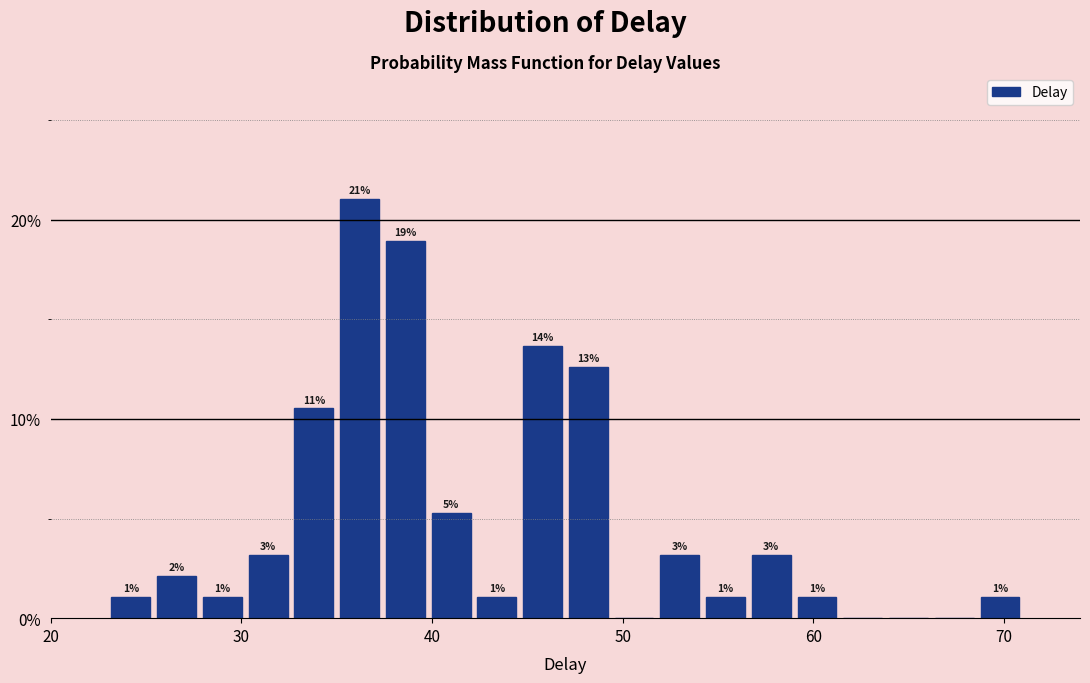

Read against the x-axis, roughly where is the centre of the tallest bar?

36